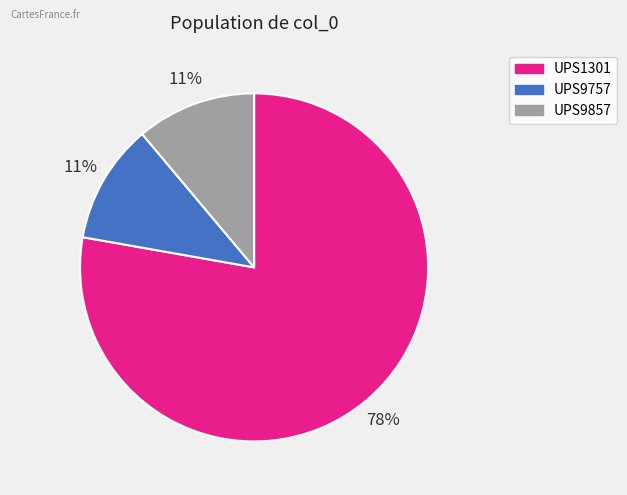

To the nearest percent, what is the difference between the UPS9857 and UPS1301 slice percentages?

67%